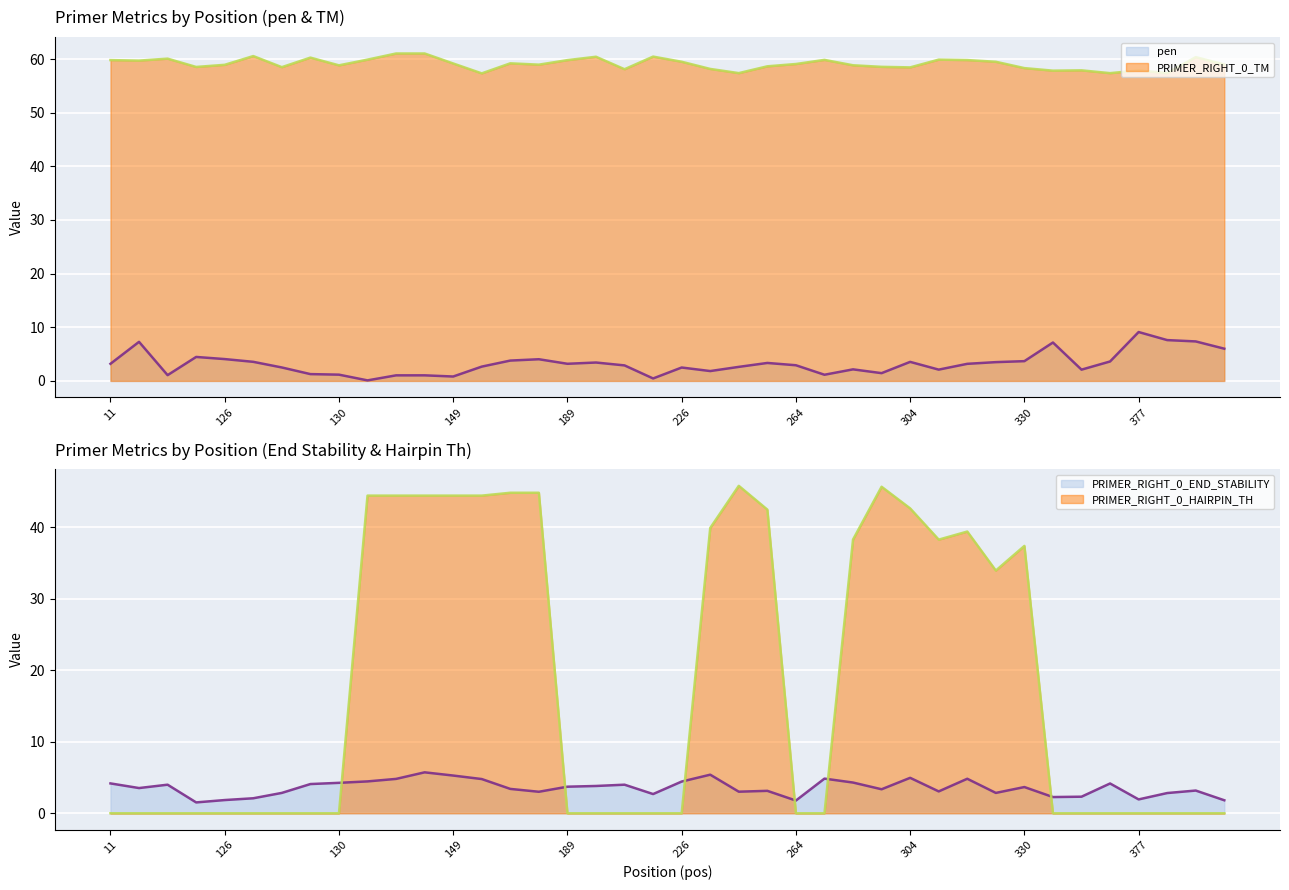

What is the total value across all series at 127?

66.2